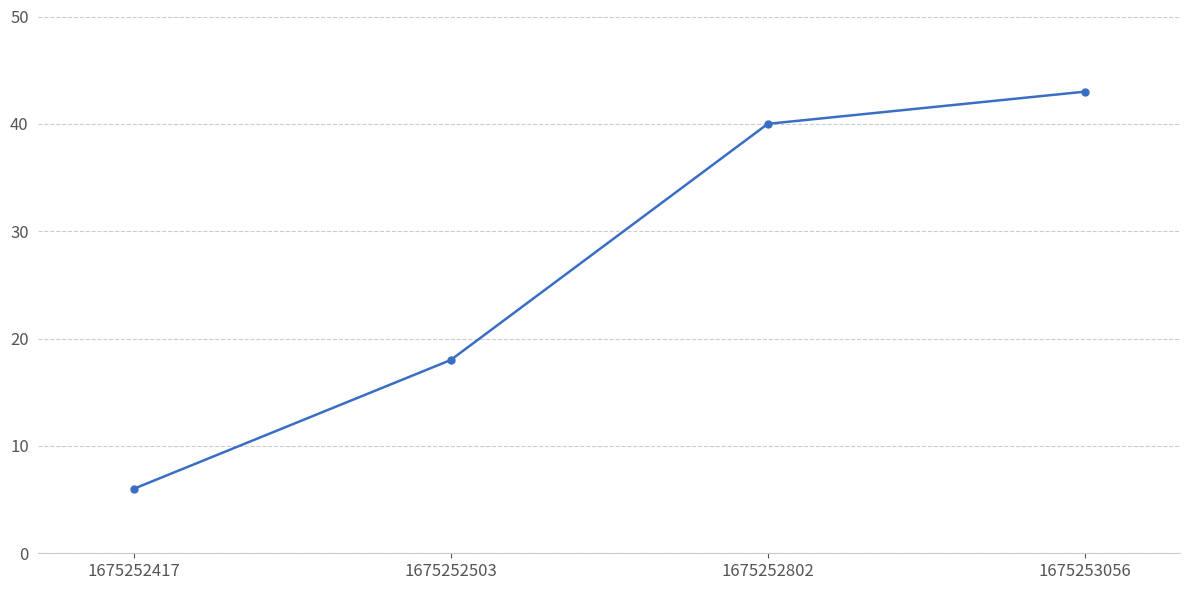

Reading right to left, list all the values displayed in this chart.

43	40	18	6